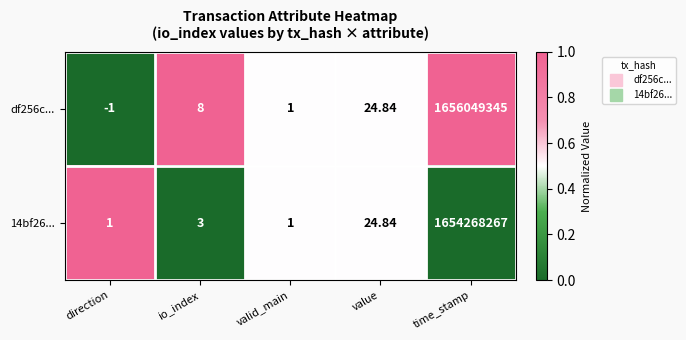

Where is df256c... nearest to the value 828024672?

value